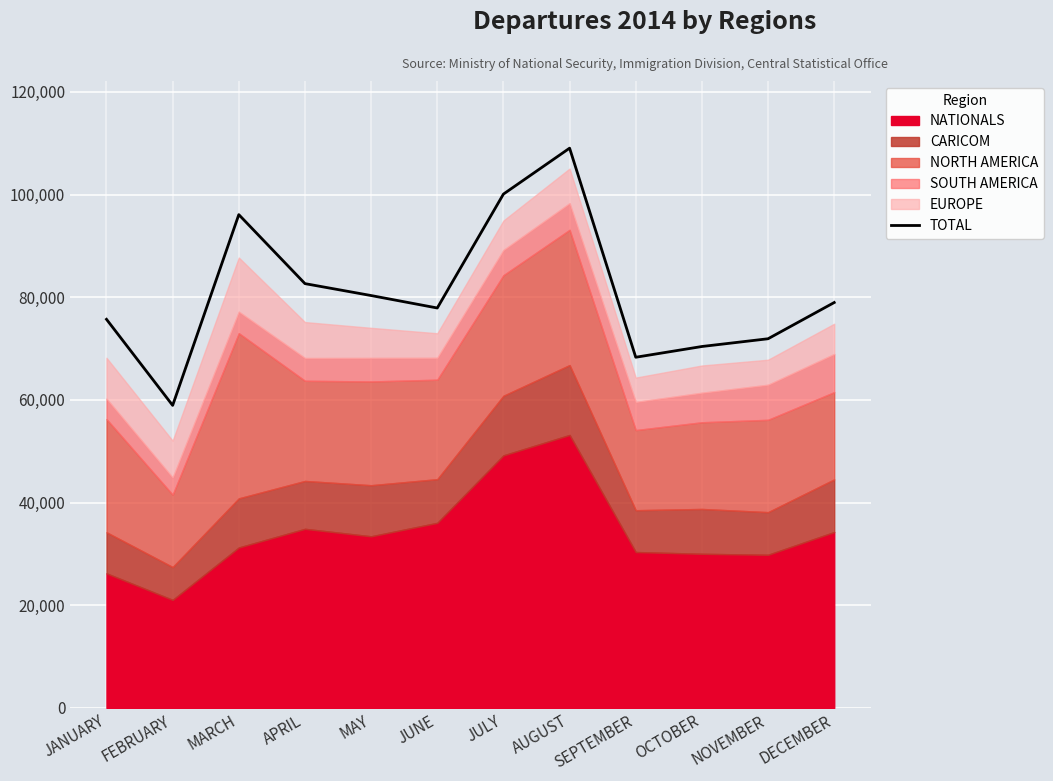

What is the value of the 11th point from the left?

71909